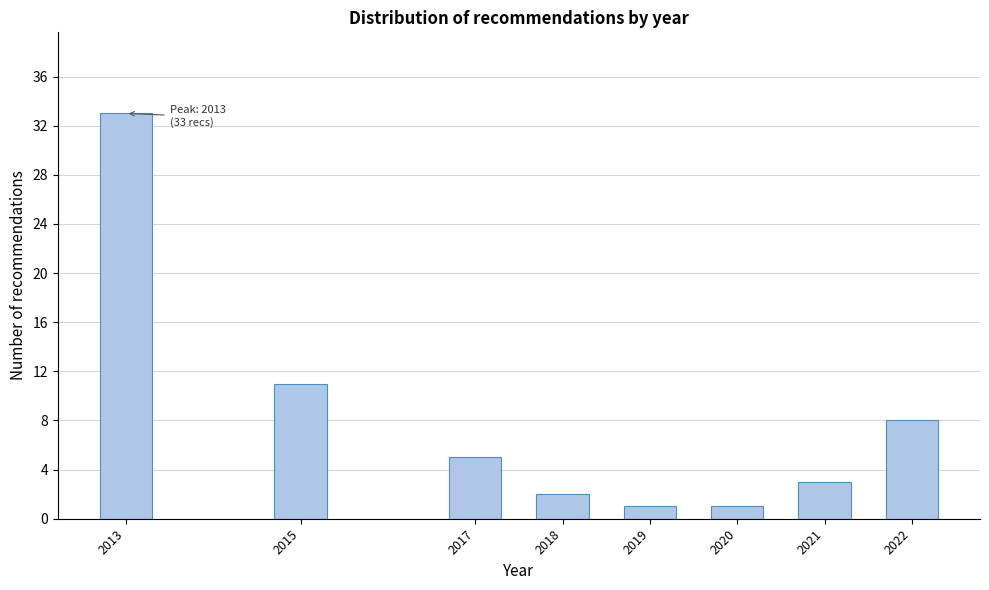

Reading left to right, extract all data points from this chart.

33	11	5	2	1	1	3	8